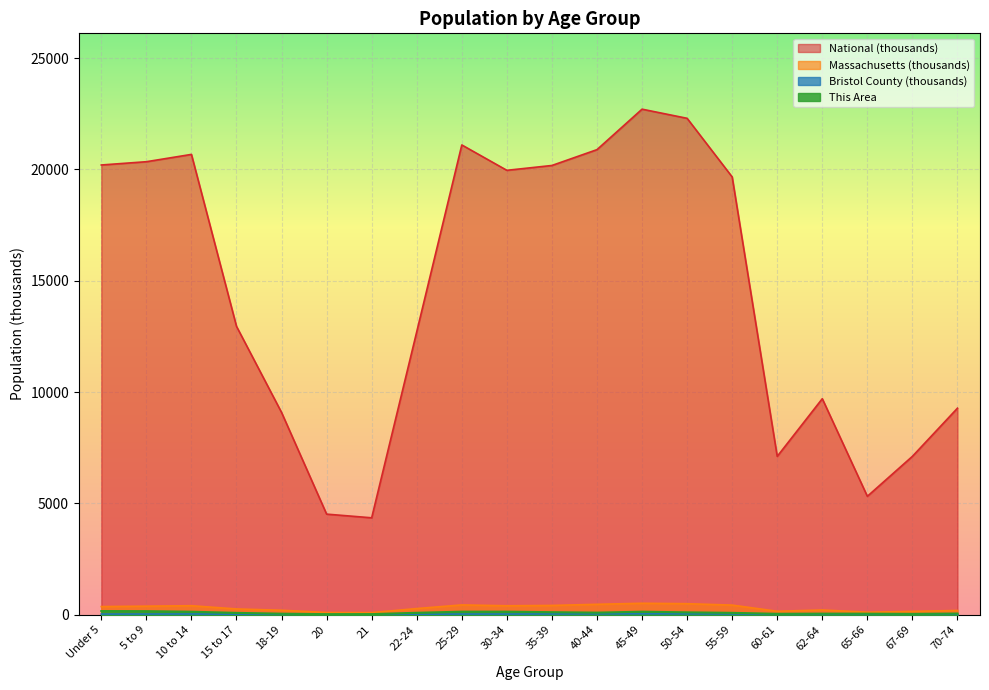

What is the greatest value displayed?

22708.6